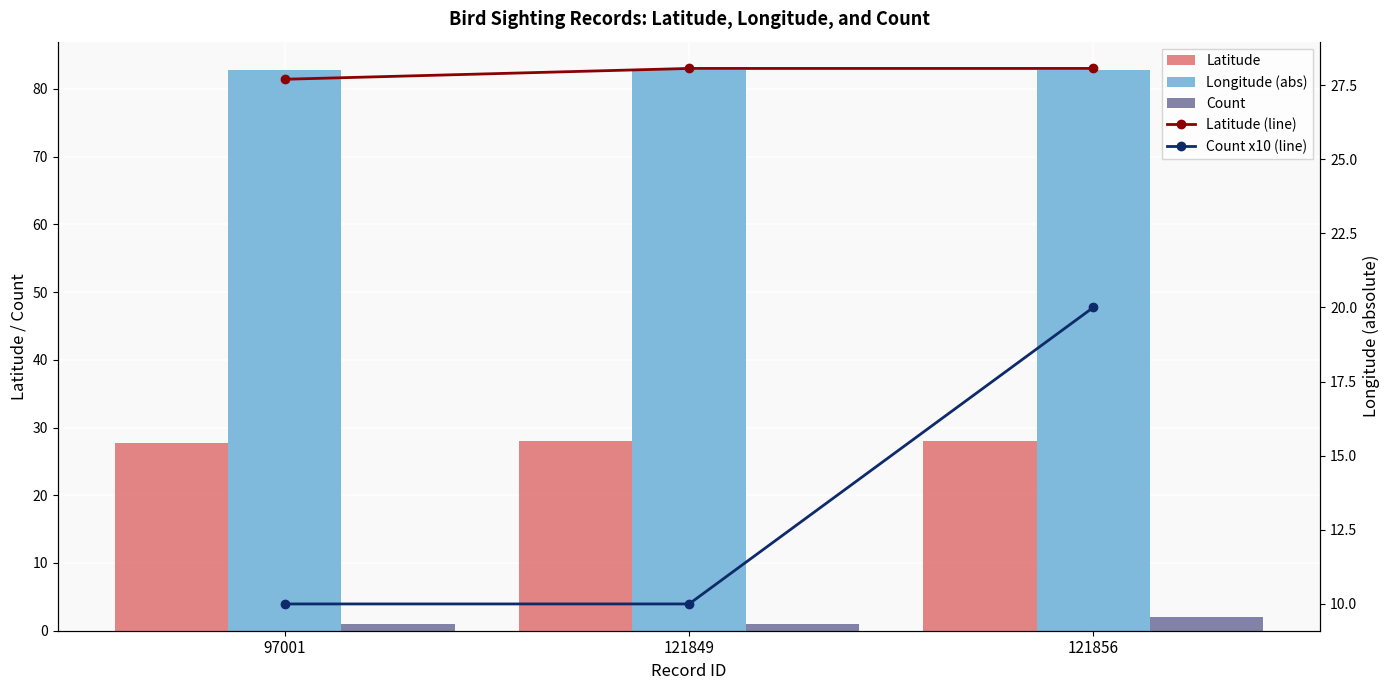

Count the number of categories in the chart.

3